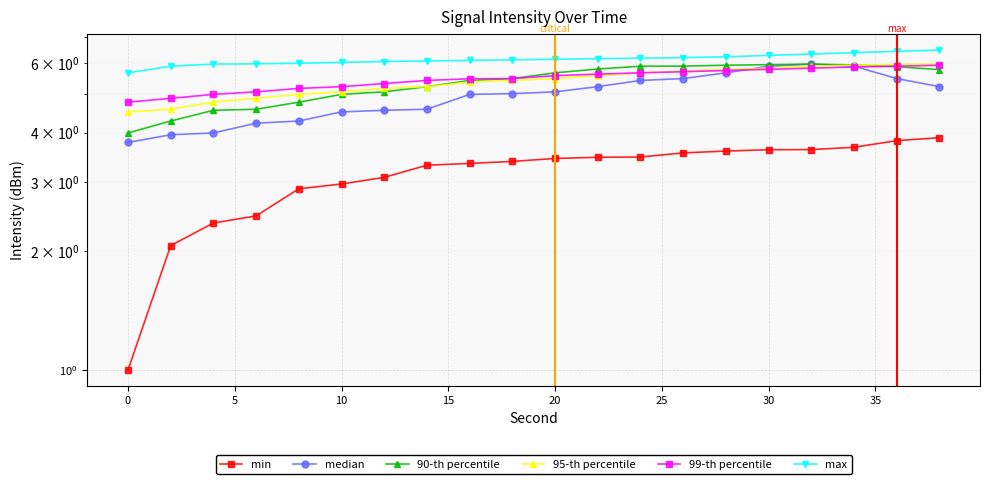

Is the value of 95-th percentile at 10 greater than the value of 90-th percentile at 35?

No